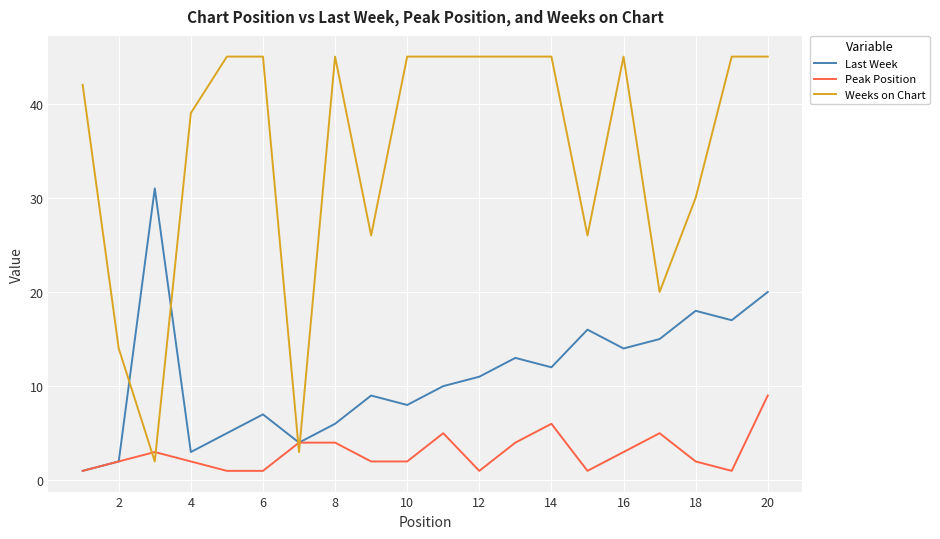

What is the maximum value shown in the chart?

45